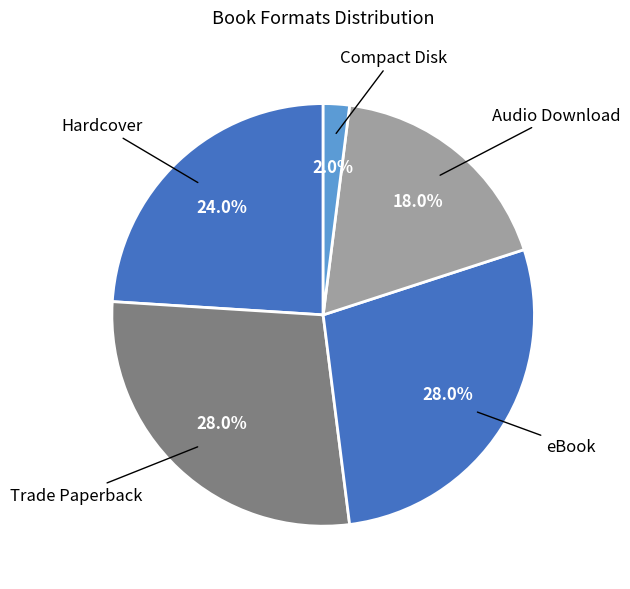

True or false: Audio Download accounts for 26% of the total.

False